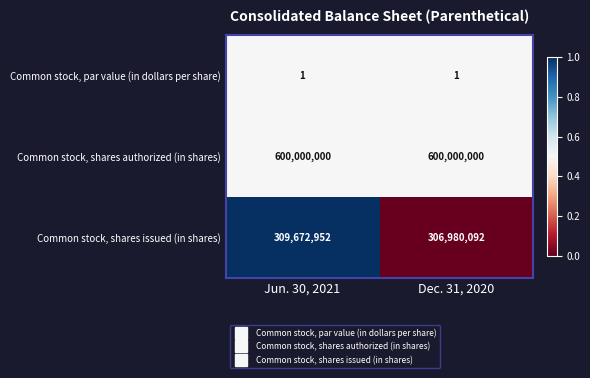

What is the difference between the highest and lowest values at Dec. 31, 2020?

599999999